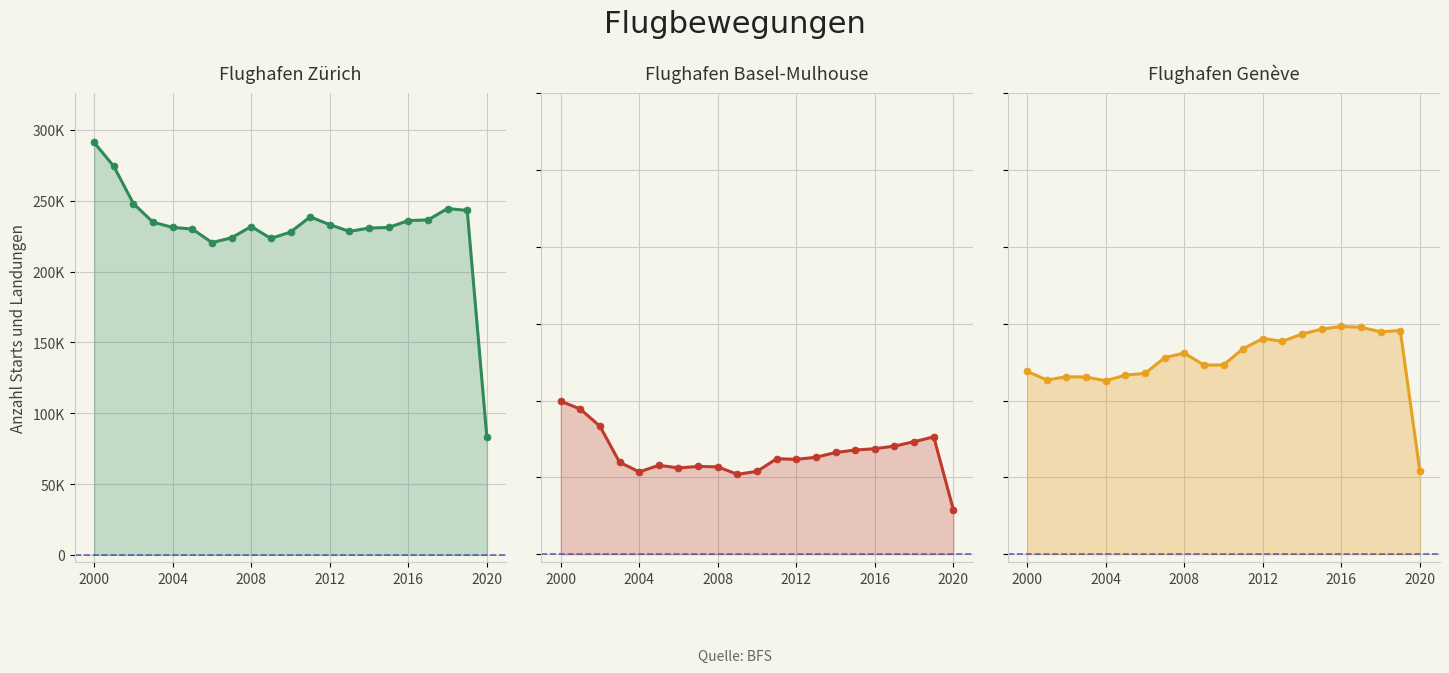

True or false: Flughafen Zürich and Flughafen Genève intersect in this chart.

False